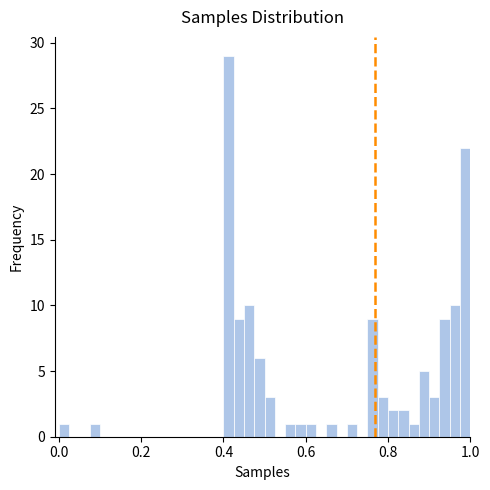

Read against the x-axis, roughly where is the centre of the tallest bar?

0.42